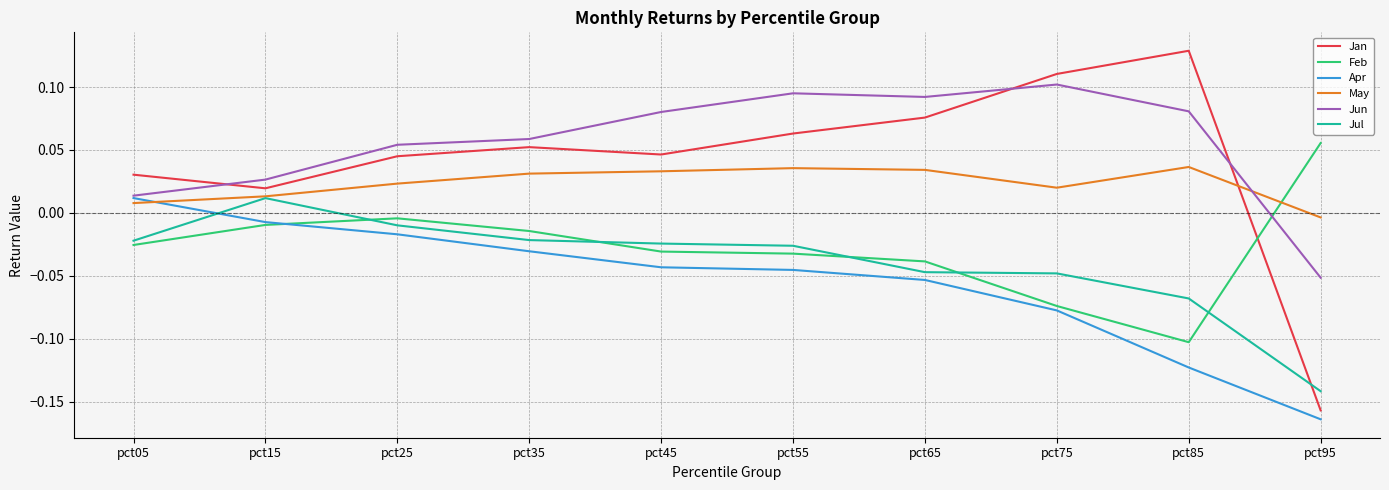

Is the value of Jan at pct85 greater than the value of May at pct15?

Yes